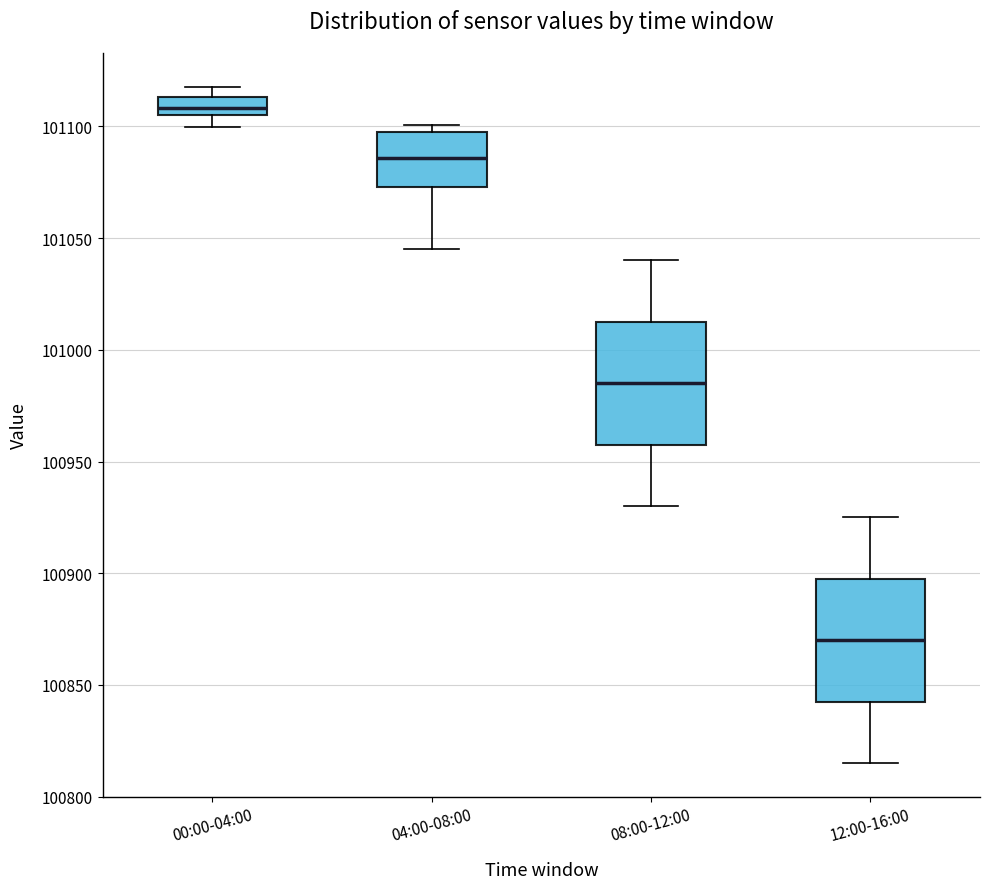

Where is the upper edge of the box for 04:00-08:00 on the y-axis? The values are not printed on the chart, so give them approximately, as read against the axis.

101095